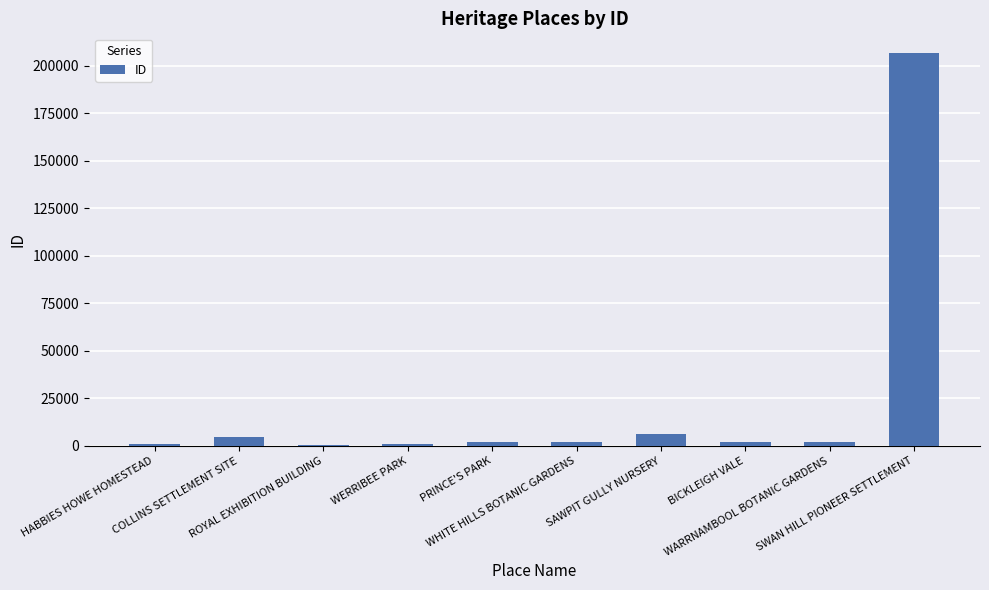

Between SWAN HILL PIONEER SETTLEMENT and WERRIBEE PARK, which is larger?

SWAN HILL PIONEER SETTLEMENT